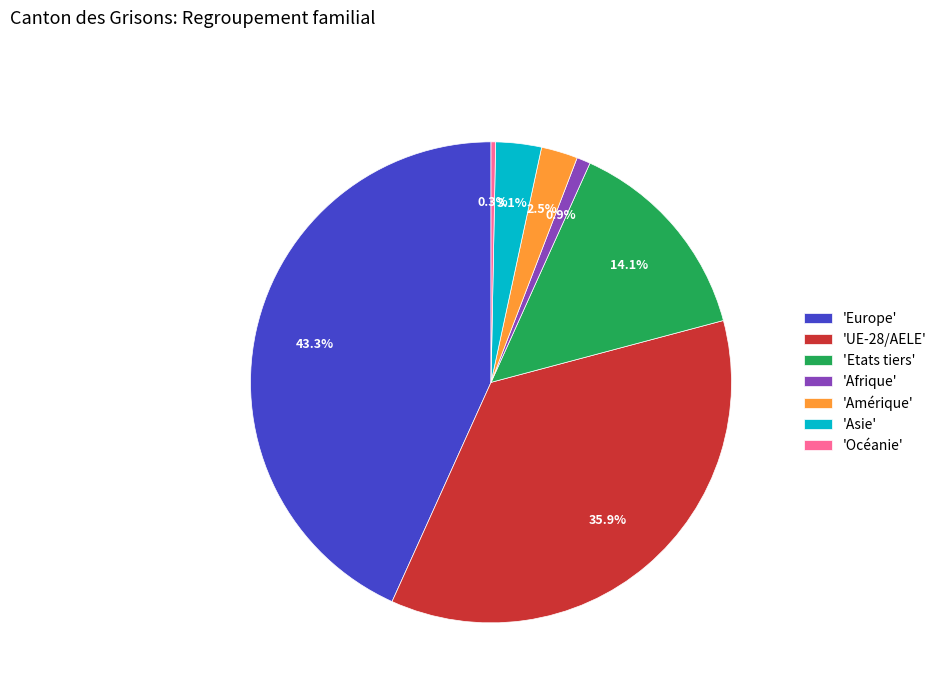

Rank the categories by value from highest to lowest.

'Europe', 'UE-28/AELE', 'Etats tiers', 'Asie', 'Amérique', 'Afrique', 'Océanie'